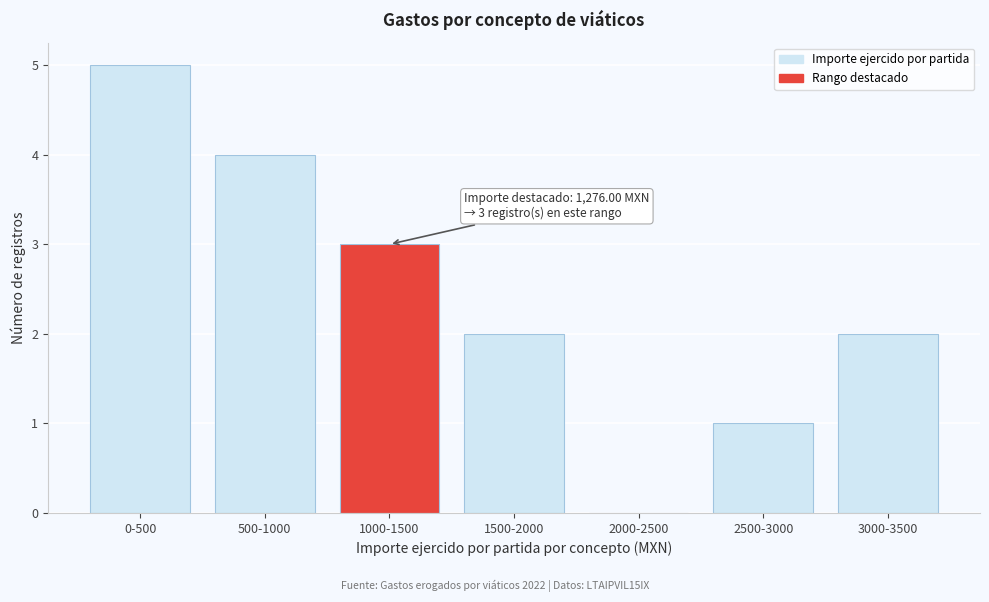

Reading right to left, list all the values displayed in this chart.

3000-3500=2	2500-3000=1	2000-2500=0	1500-2000=2	1000-1500=3	500-1000=4	0-500=5